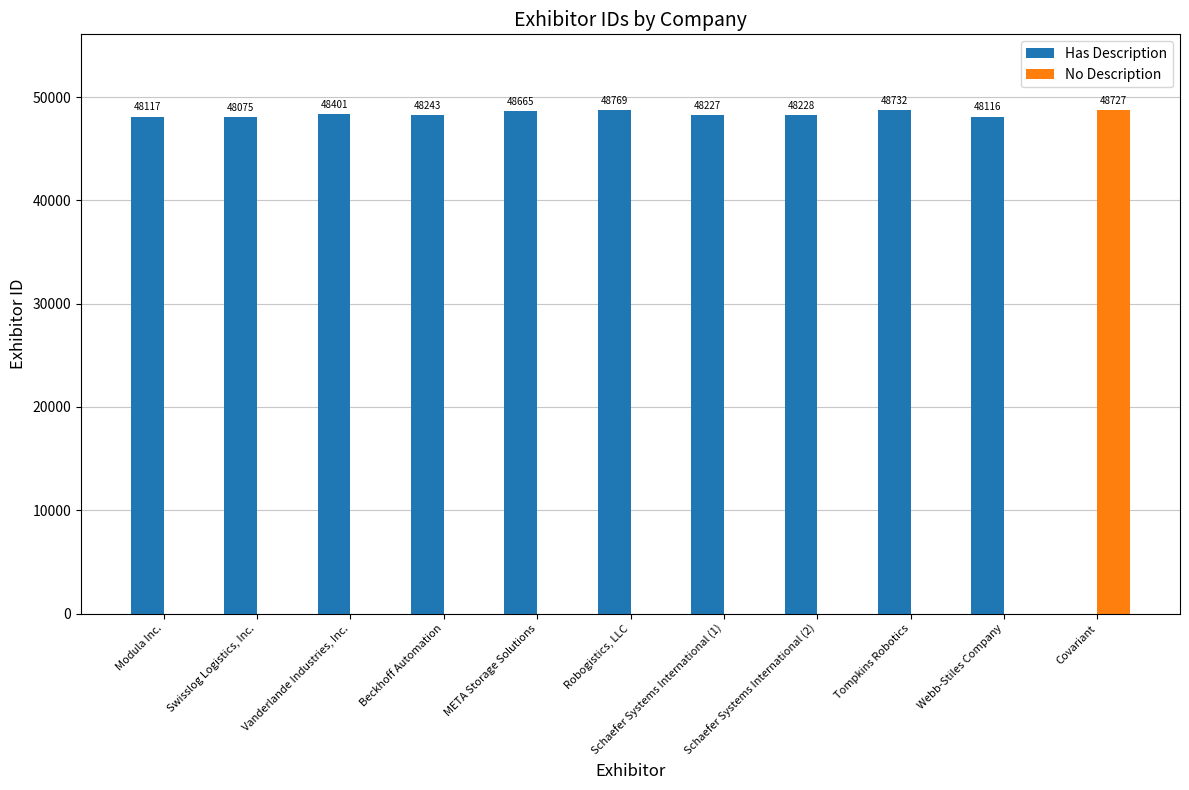

Reading right to left, transcribe all the data shown in this chart.

Has Description: 0	48116	48732	48228	48227	48769	48665	48243	48401	48075	48117
No Description: 48727	0	0	0	0	0	0	0	0	0	0